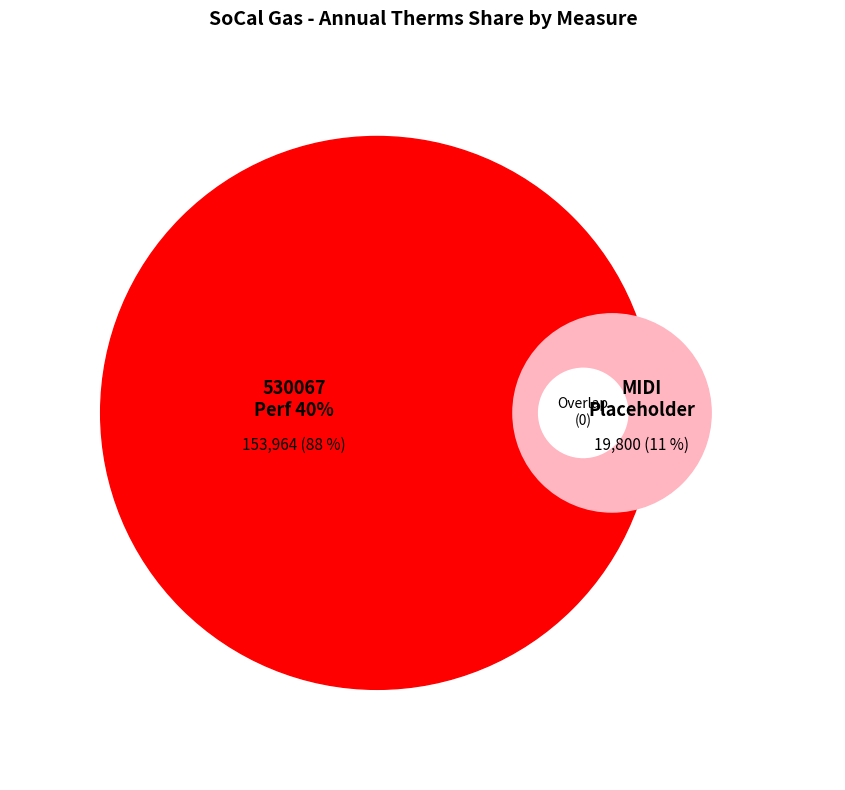

What is the change in value from 530067-Performance 40% to MIDI Placeholder?

-134164.8